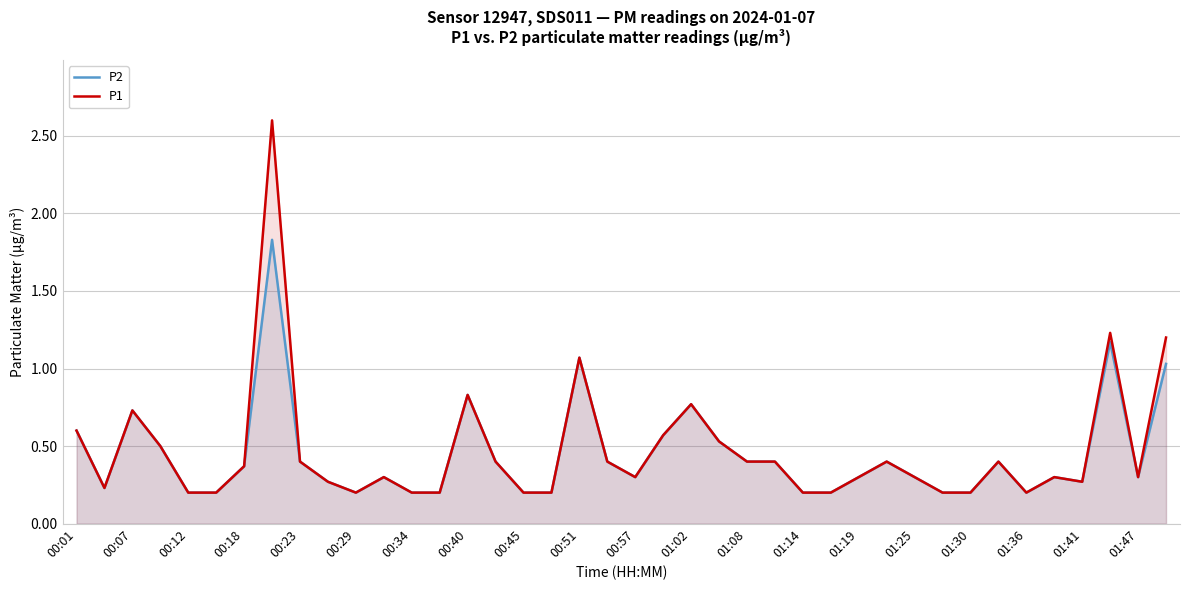

Does the chart display data point markers on the line(s)?

No